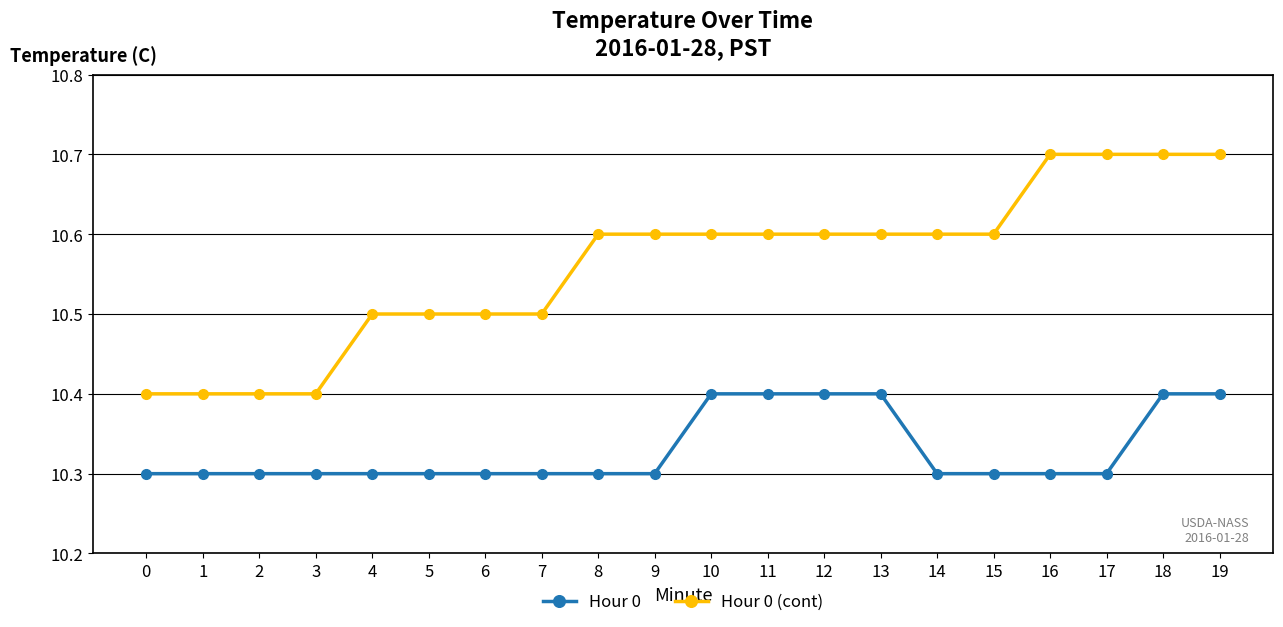

List the series in order of their overall mean, lowest first.

Hour 0, Hour 0 (cont)